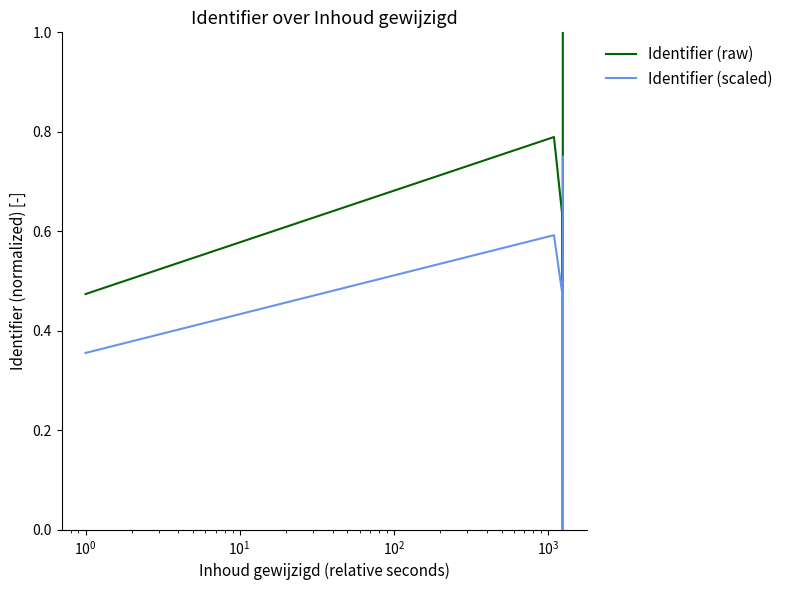

What is the sum of all Identifier (raw) values?

2.9